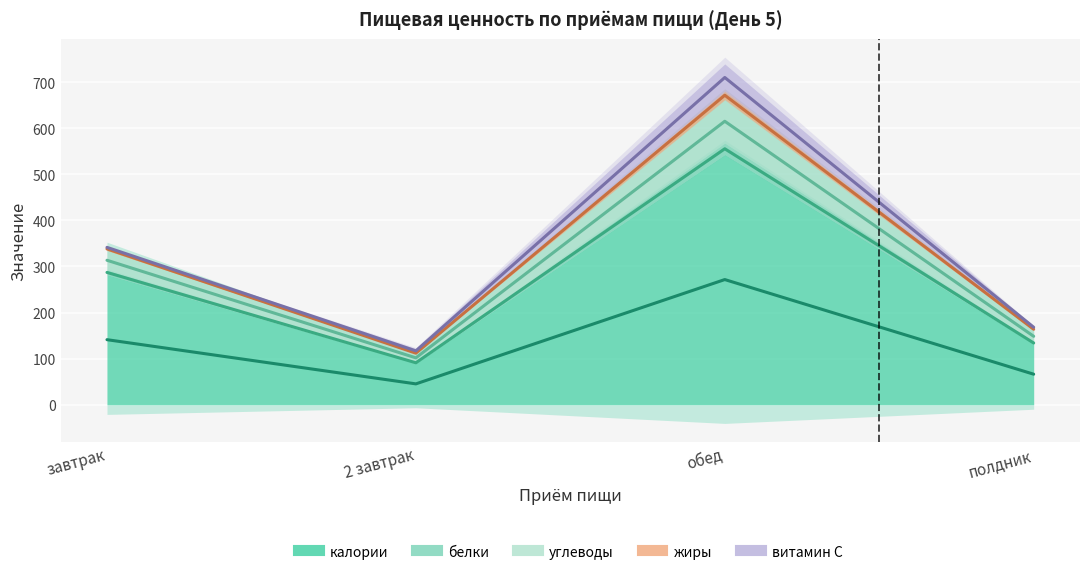

True or false: углеводы and витамин С intersect in this chart.

False